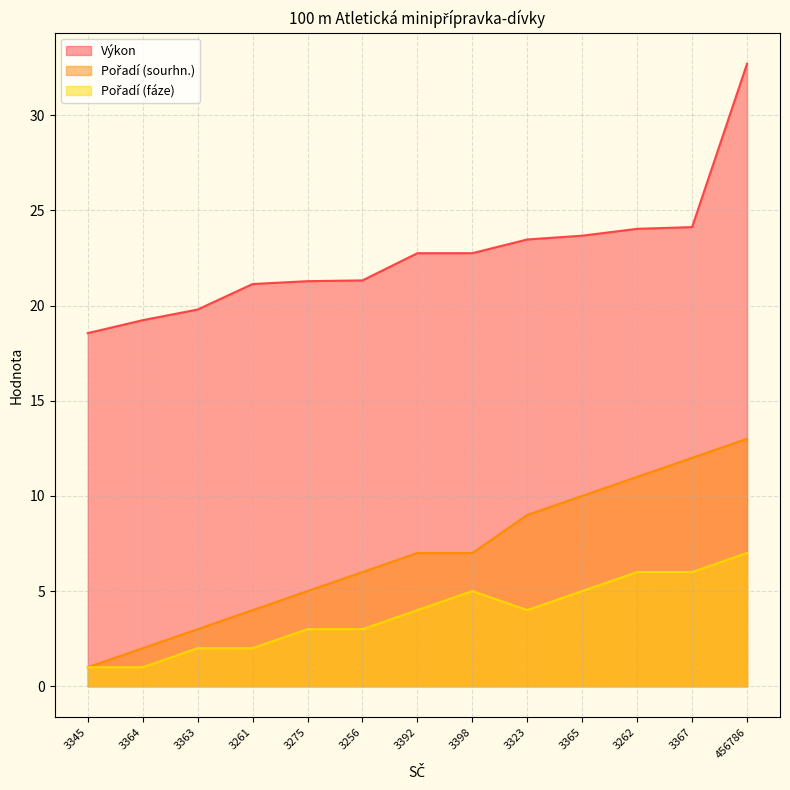

Which series has the widest spread of values?

Výkon